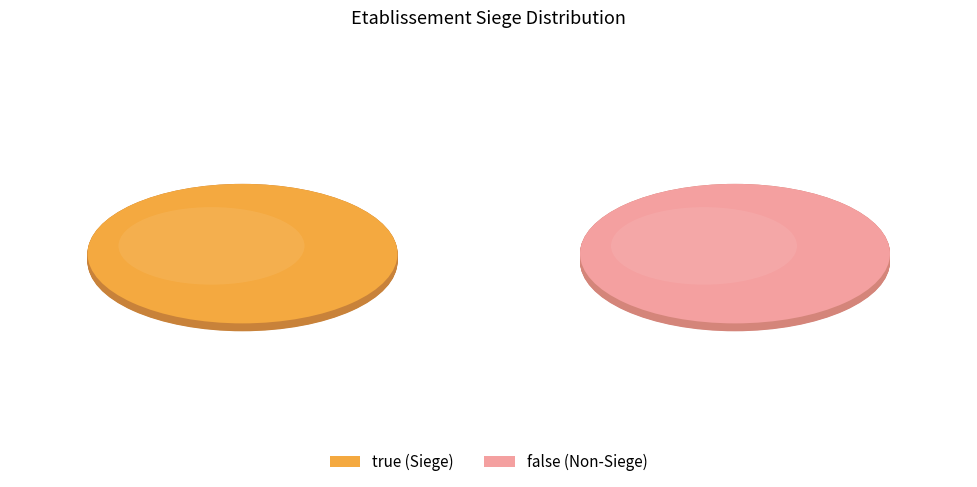

True or false: true accounts for 47% of the total.

False